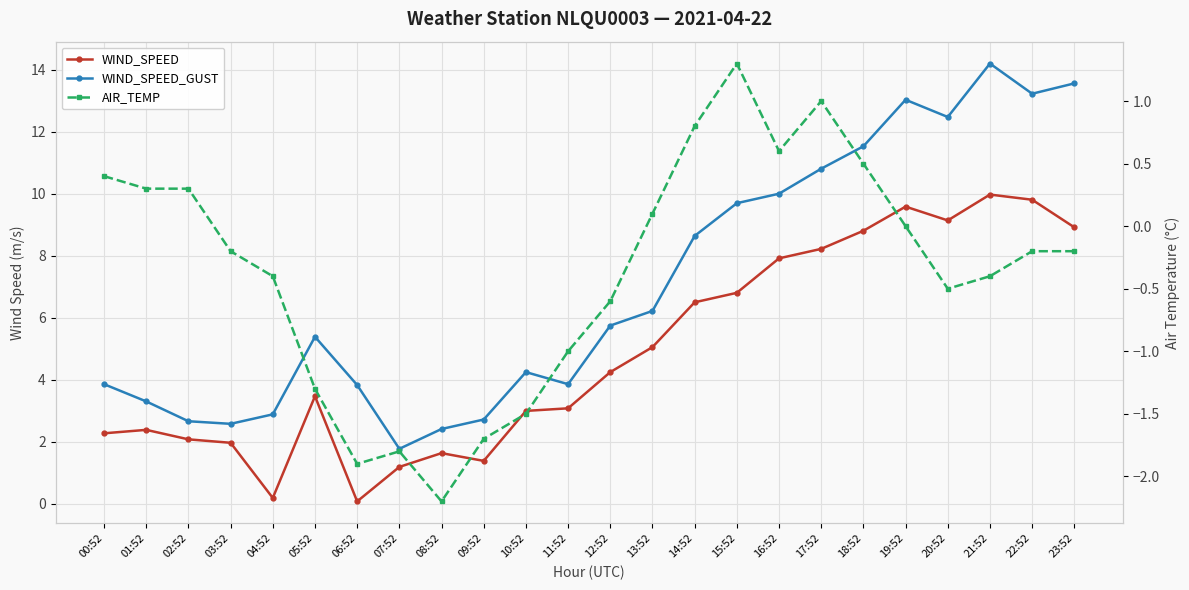

Count the number of categories in the chart.

24